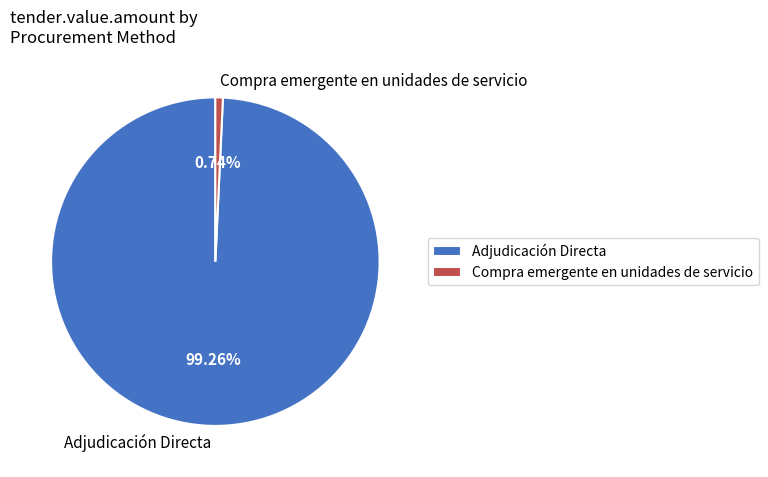

True or false: Compra emergente en unidades de servicio accounts for 1% of the total.

True